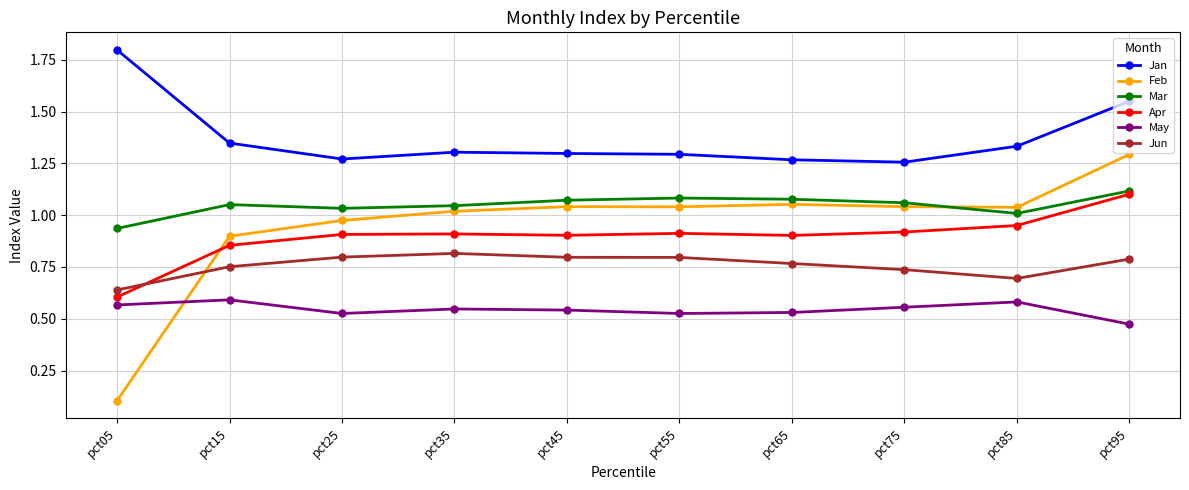

The value of Mar at pct45 is 1.6. True or false?

False